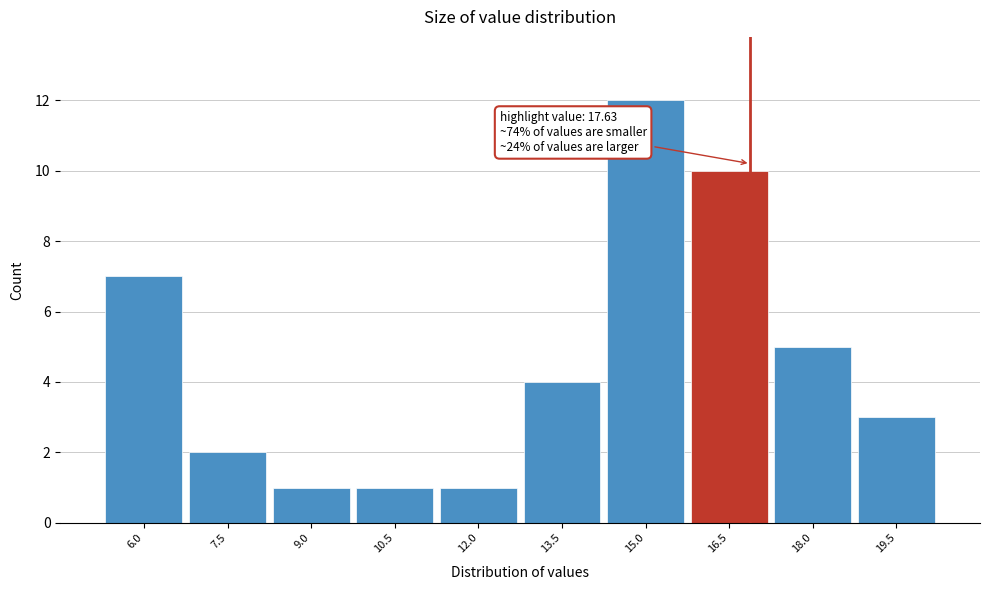

Reading left to right, what are all the values shown in this chart?

7	2	1	1	1	4	12	10	5	3